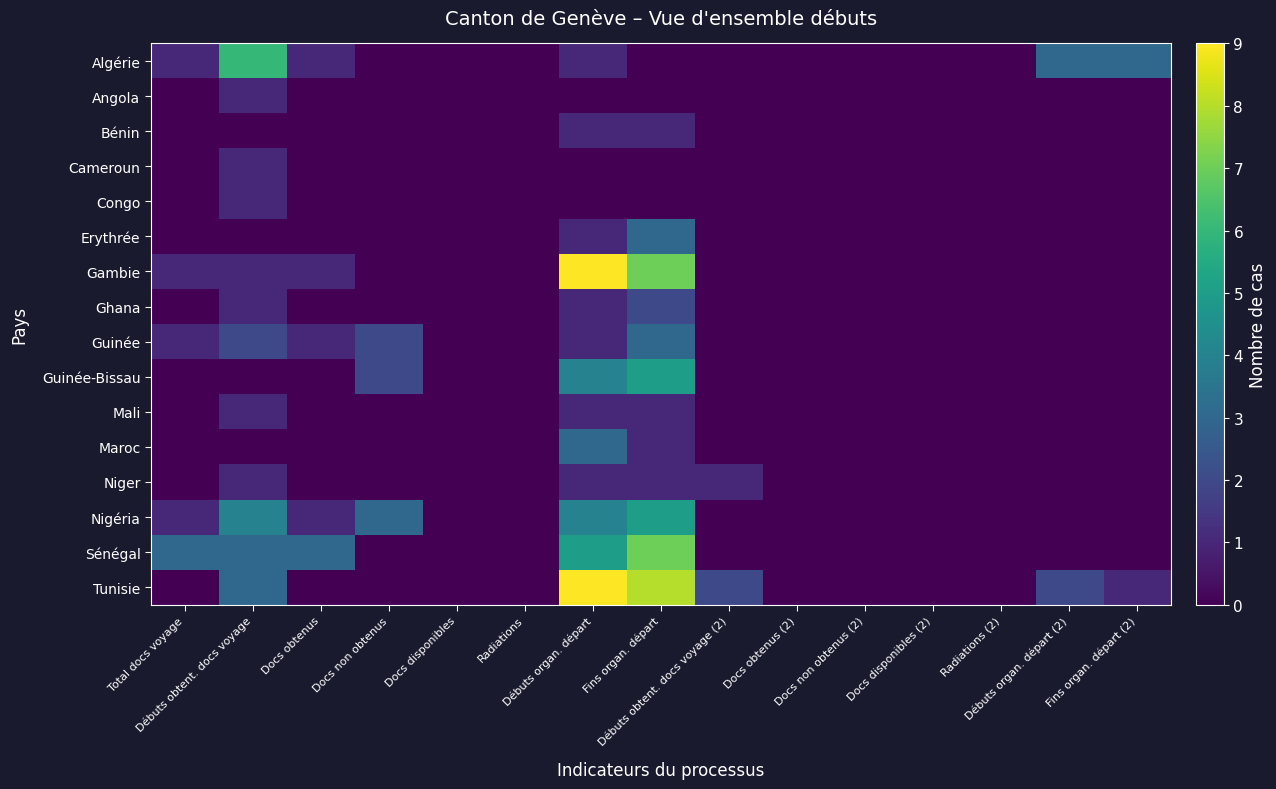

Which series has the largest total across all categories?

Tunisie